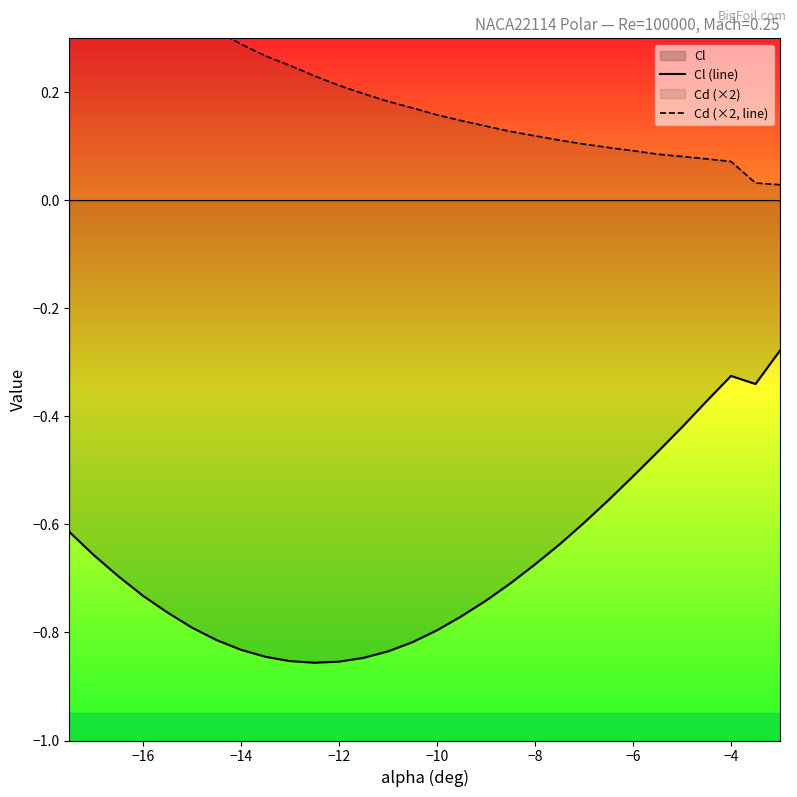

Is it true that Cl (line) equals -0.5 at −16?

False